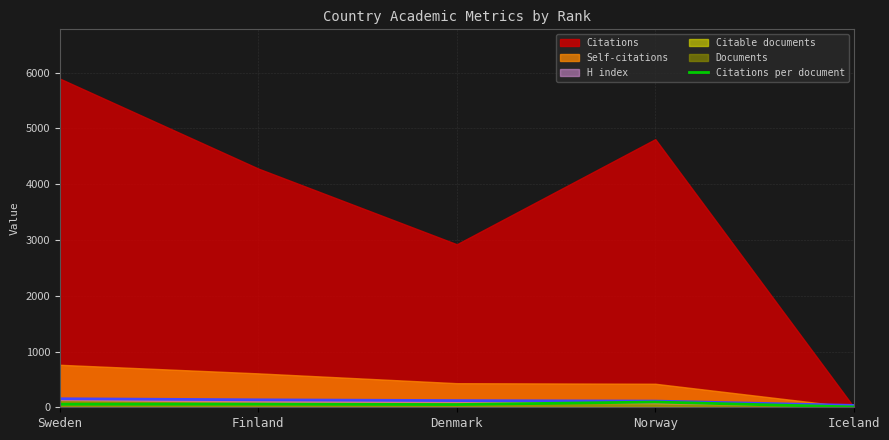

Where does the data first go above 54?

Sweden